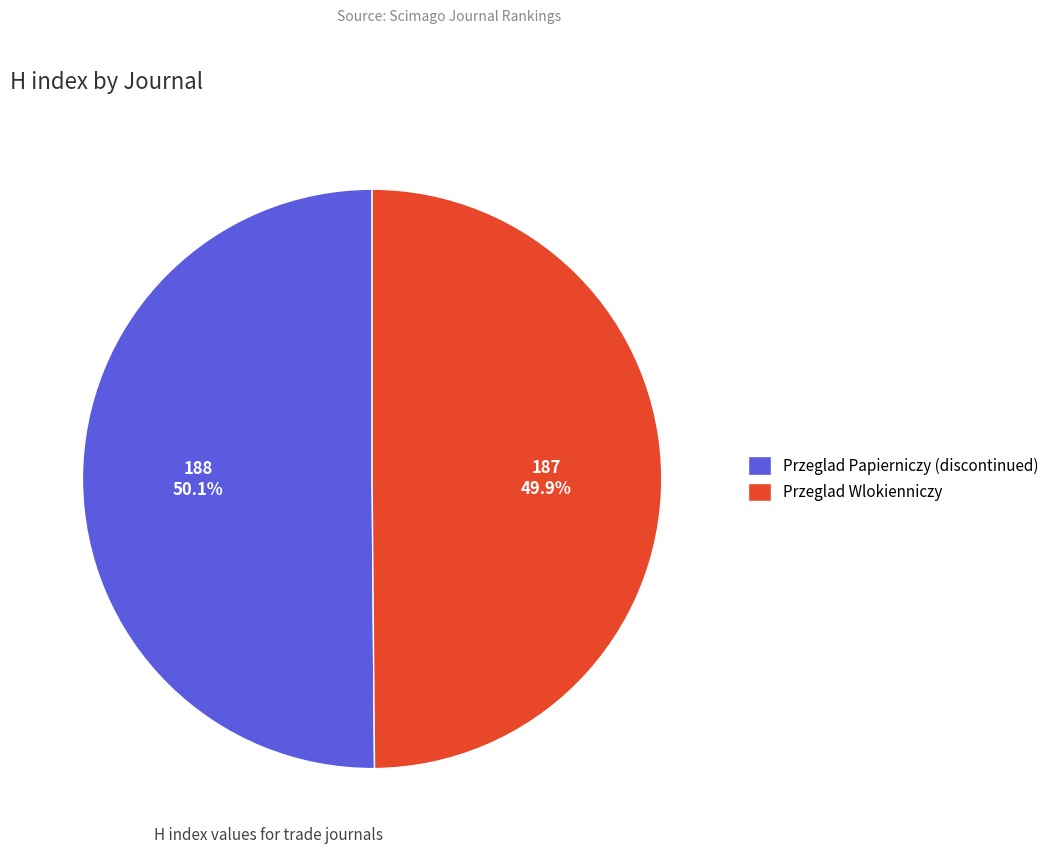

To the nearest percent, what is the combined percentage of Przeglad Wlokienniczy and Przeglad Papierniczy (discontinued)?

100%